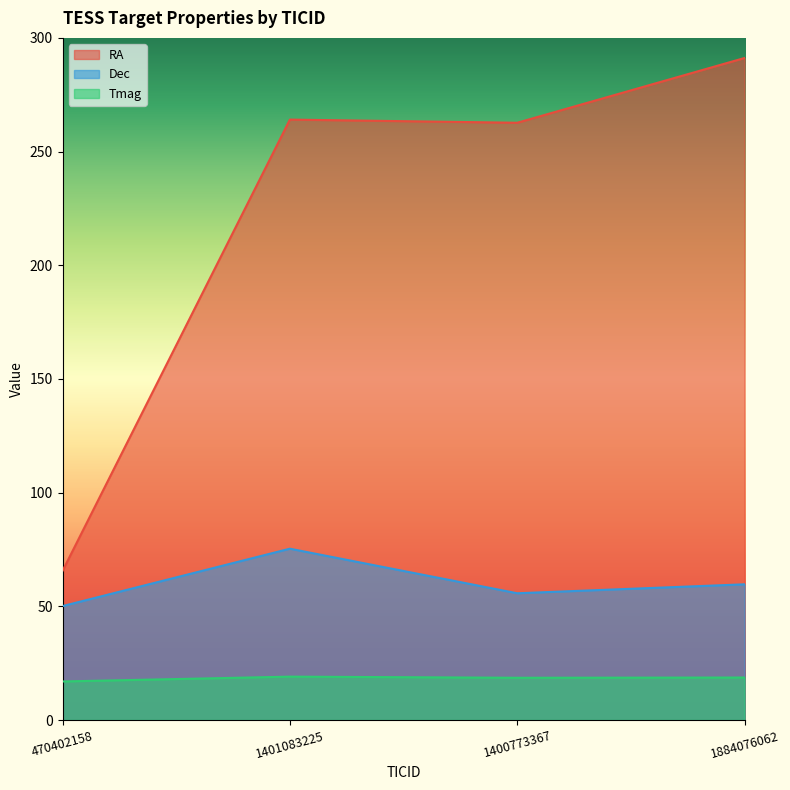

How many lines are shown in the chart?

3